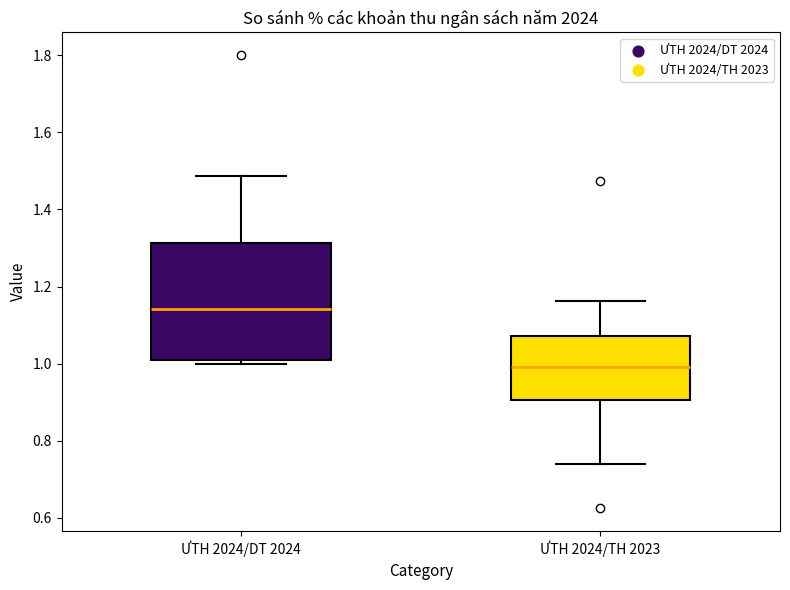

Where is the lower edge of the box for ƯTH 2024/TH 2023 on the y-axis? The values are not printed on the chart, so give them approximately, as read against the axis.

0.90